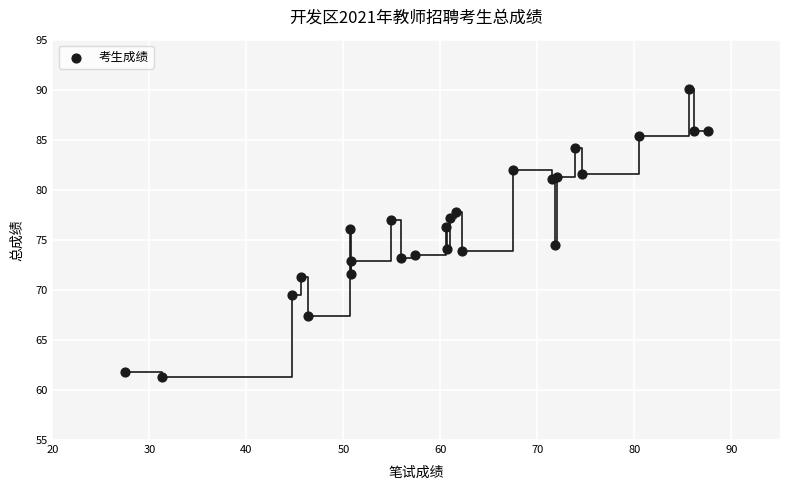

What Y value in the scatter plot is closest to 75?

74.5